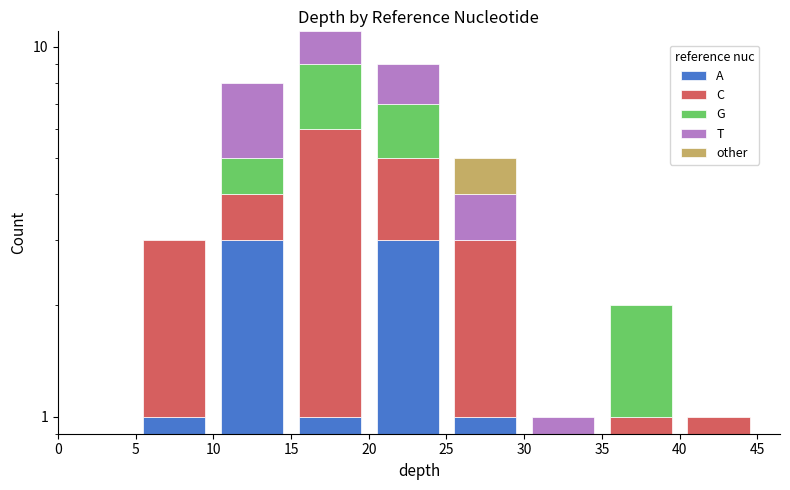

How many data points in T are less than 2?

2